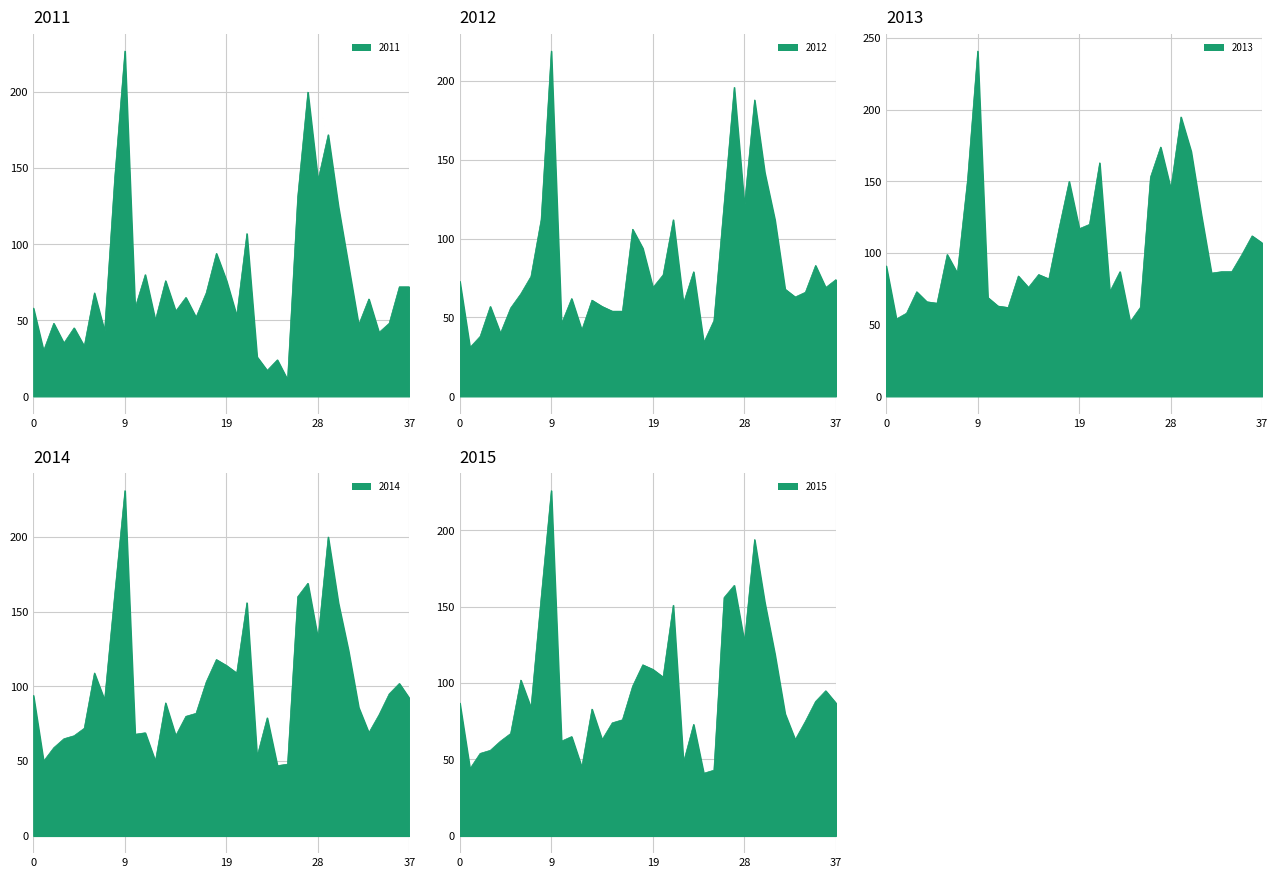

After their last crossing, which series has the higher values: 2014 or 2013?

2013